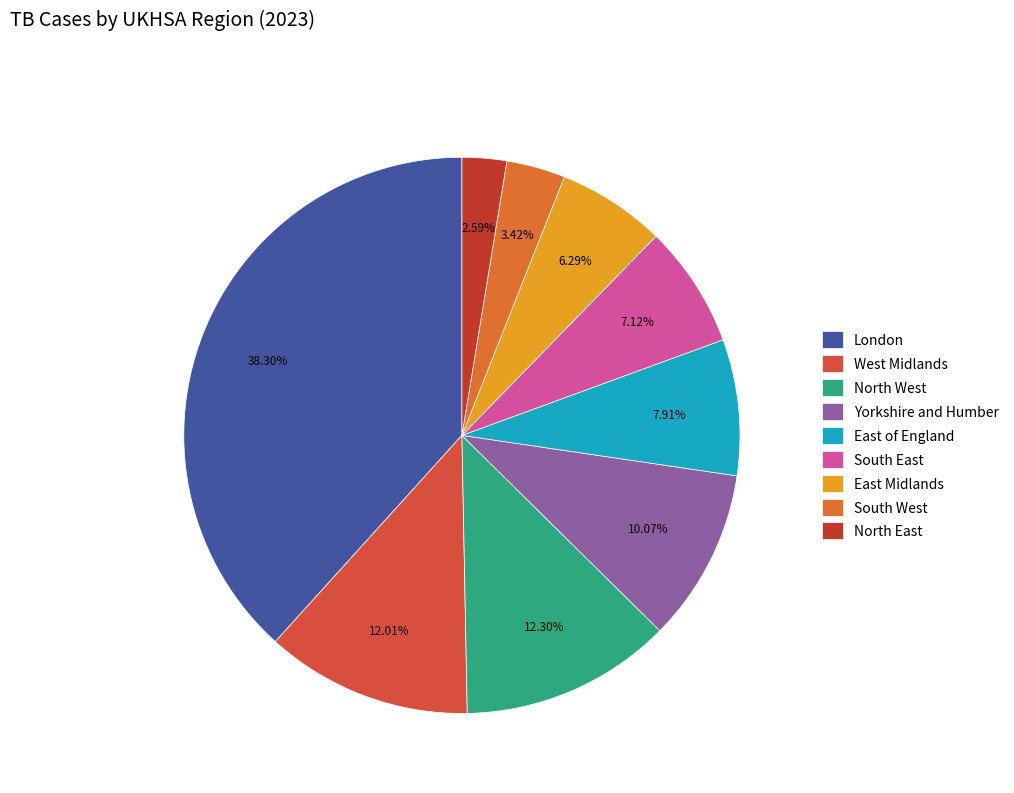

The North West slice represents 12% of the pie. True or false?

True